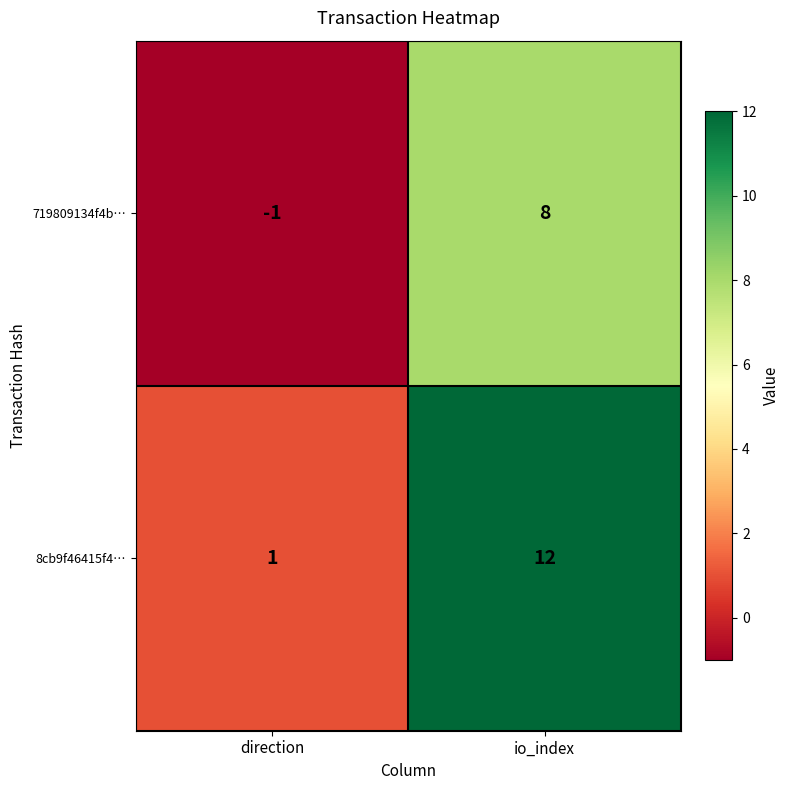

At which label is 8cb9f46415f4… closest to 6?

direction